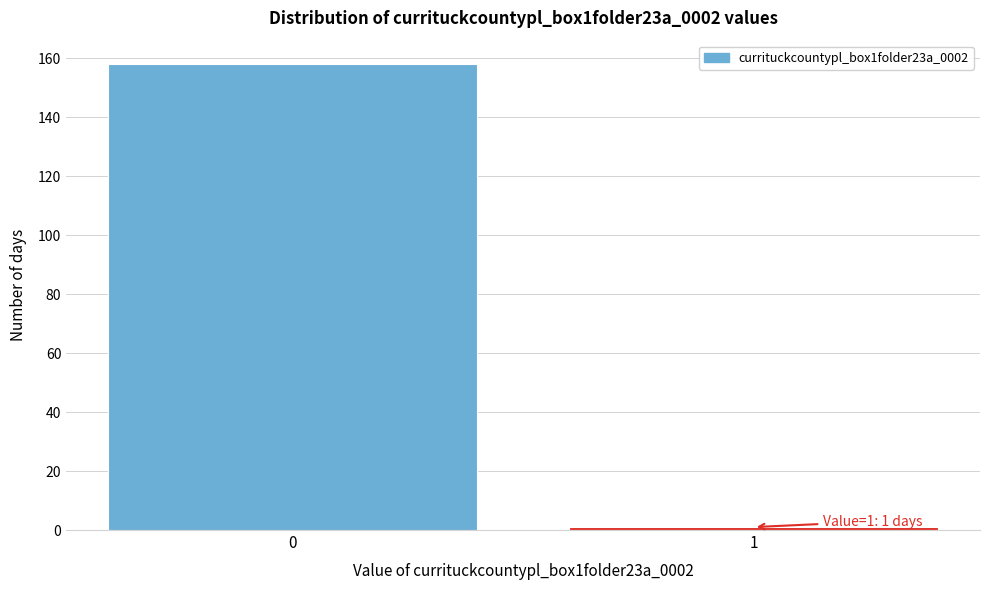

Reading left to right, transcribe all the data shown in this chart.

158	1